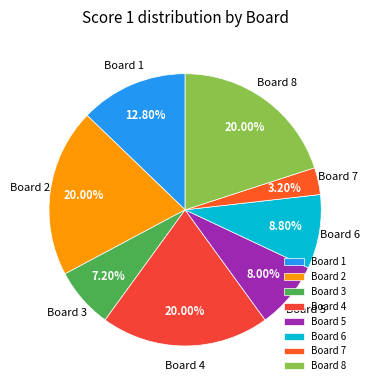

True or false: Board 5 accounts for 14% of the total.

False